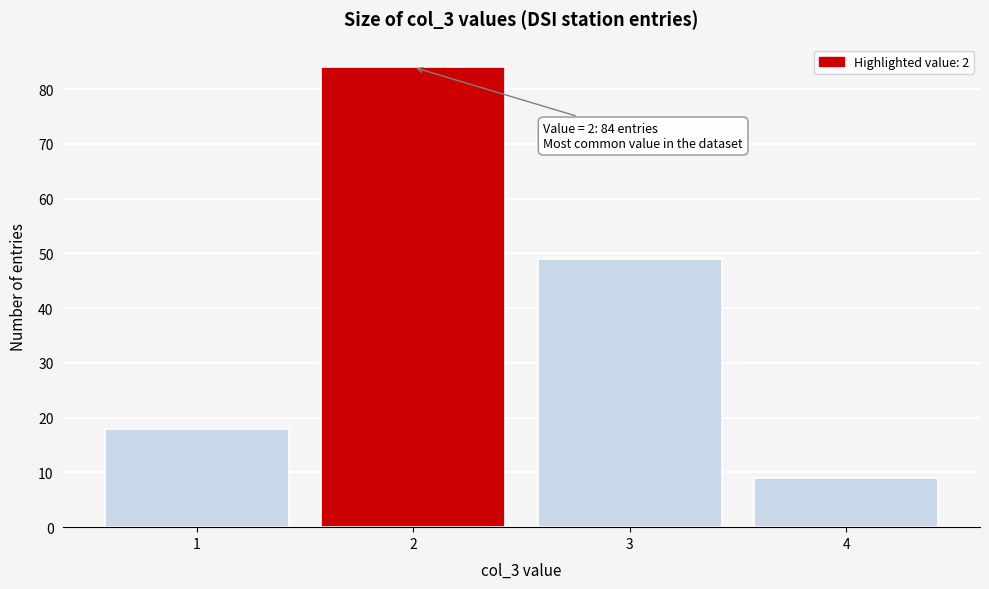

Which range on the x-axis has the tallest bar?

1.5 to 2.5